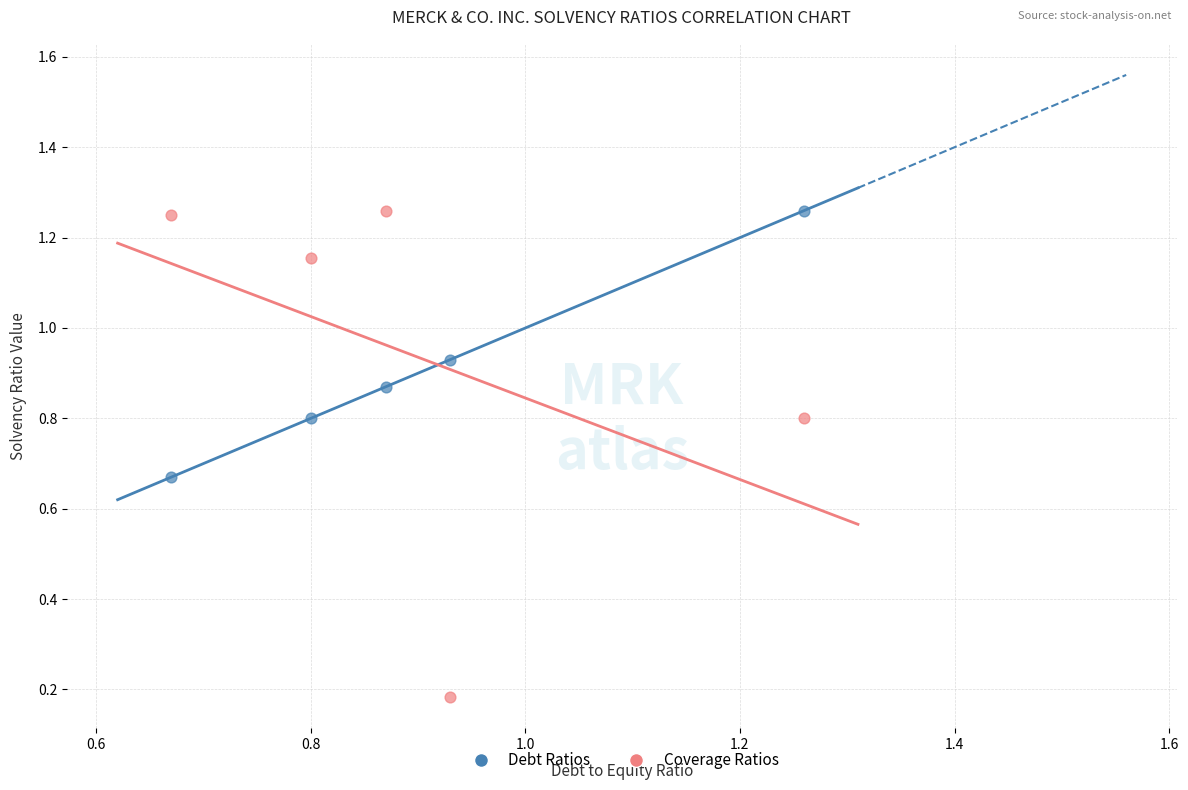

Which series reaches the minimum Y coordinate?

Coverage Ratios